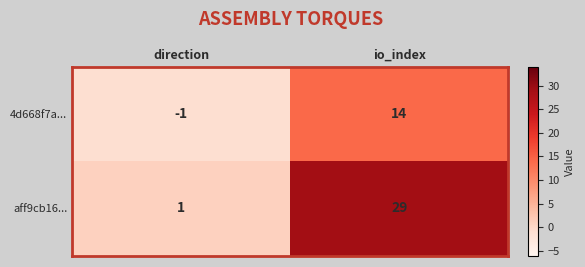

Reading left to right, list all the values displayed in this chart.

4d668f7a...: direction=-1	io_index=14
aff9cb16...: direction=1	io_index=29